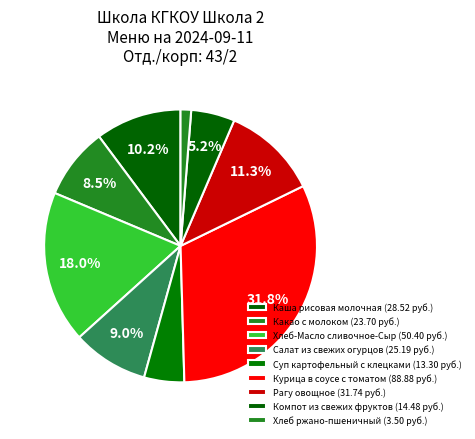

Combined, what portion of the pie is Какао с молоком and Компот из свежих фруктов?

13.6%